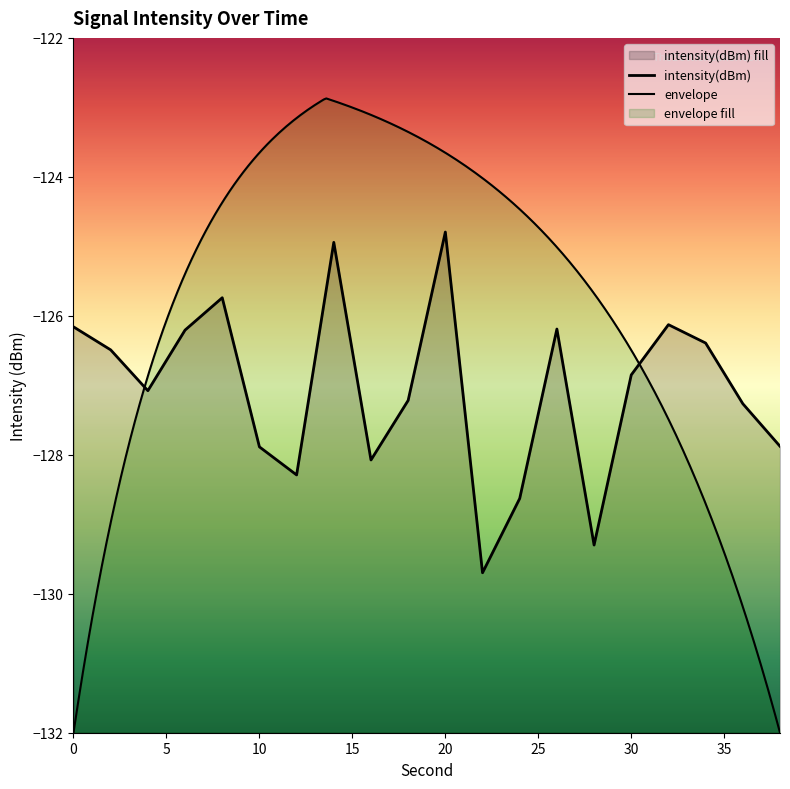

What is the sum of the values at 24 and 16?

-256.7